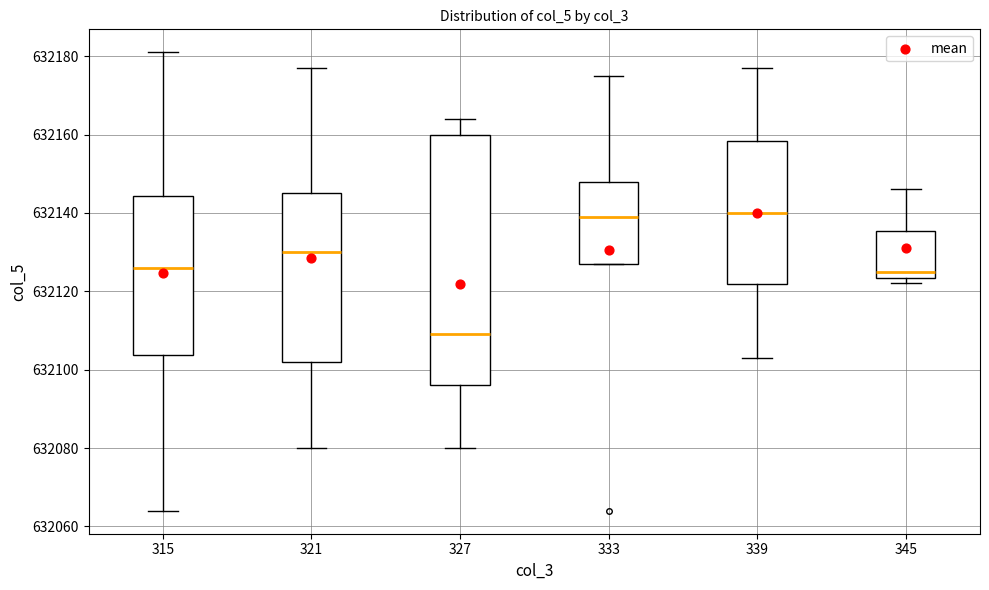

Which box is the tallest, from its lower edge to its upper edge?

327